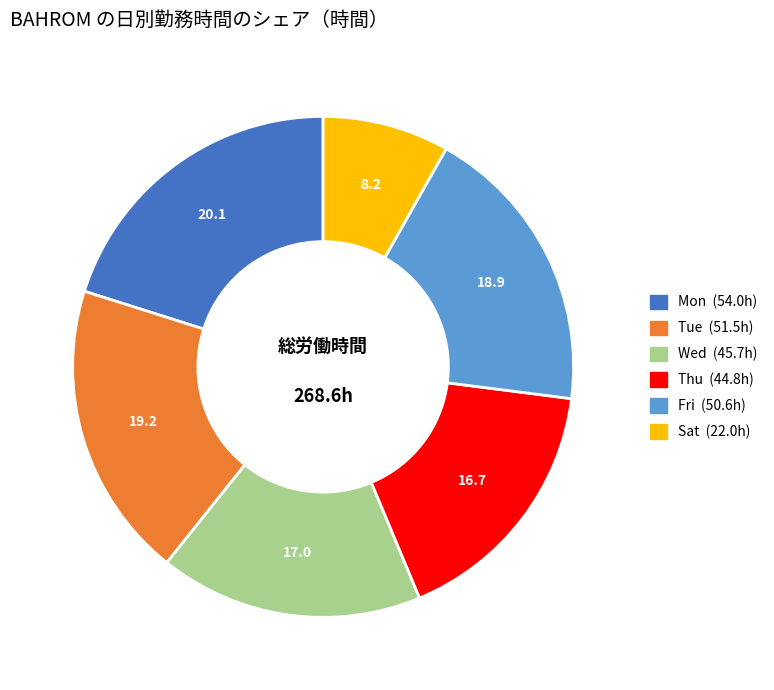

Is there any slice that represents more than half of the pie?

No